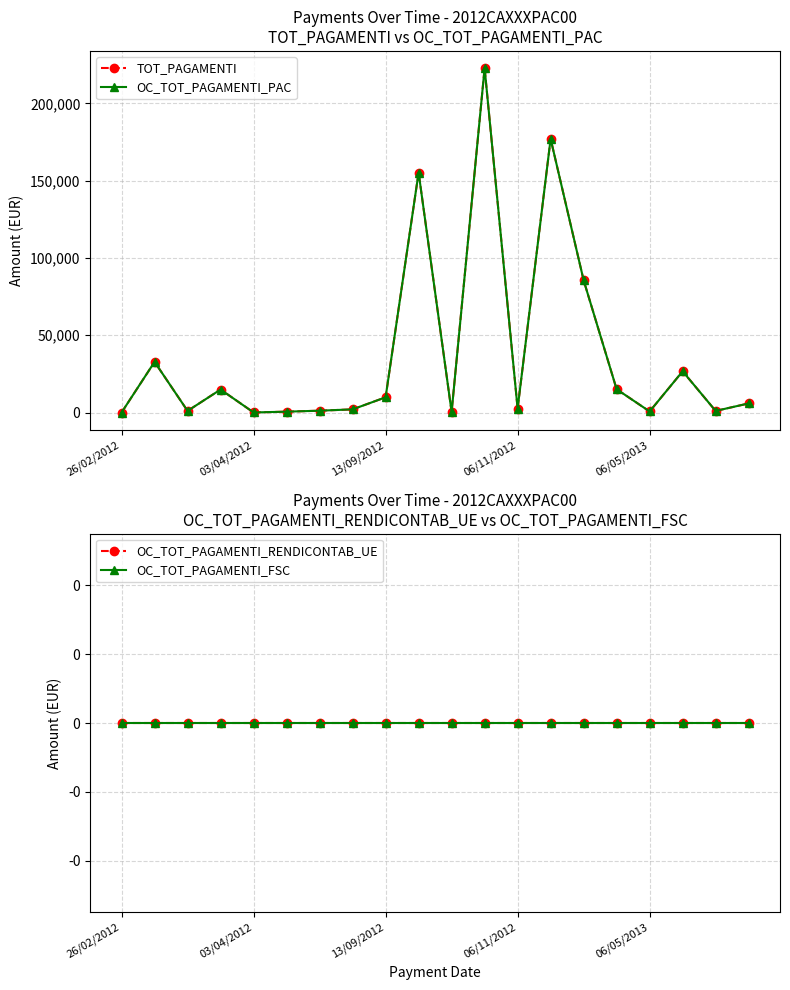

Is the value of OC_TOT_PAGAMENTI_FSC at 9 greater than the value of TOT_PAGAMENTI at 7?

No